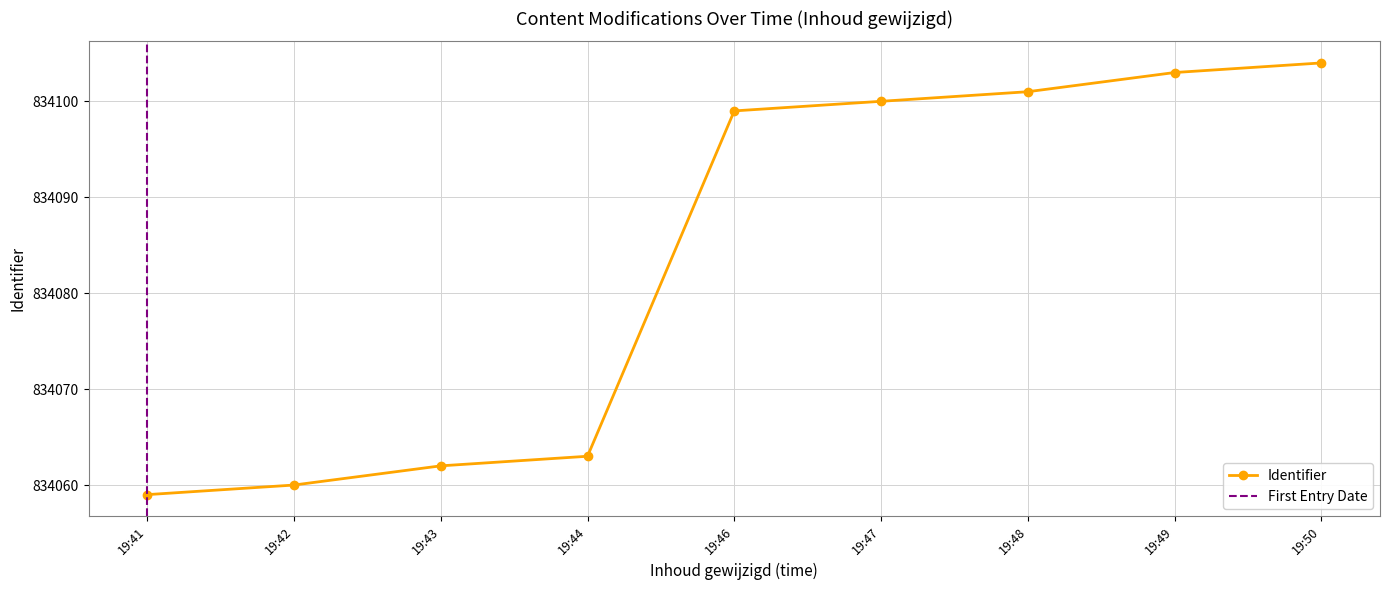

Reading left to right, list all the values displayed in this chart.

834059	834060	834062	834063	834099	834100	834101	834103	834104